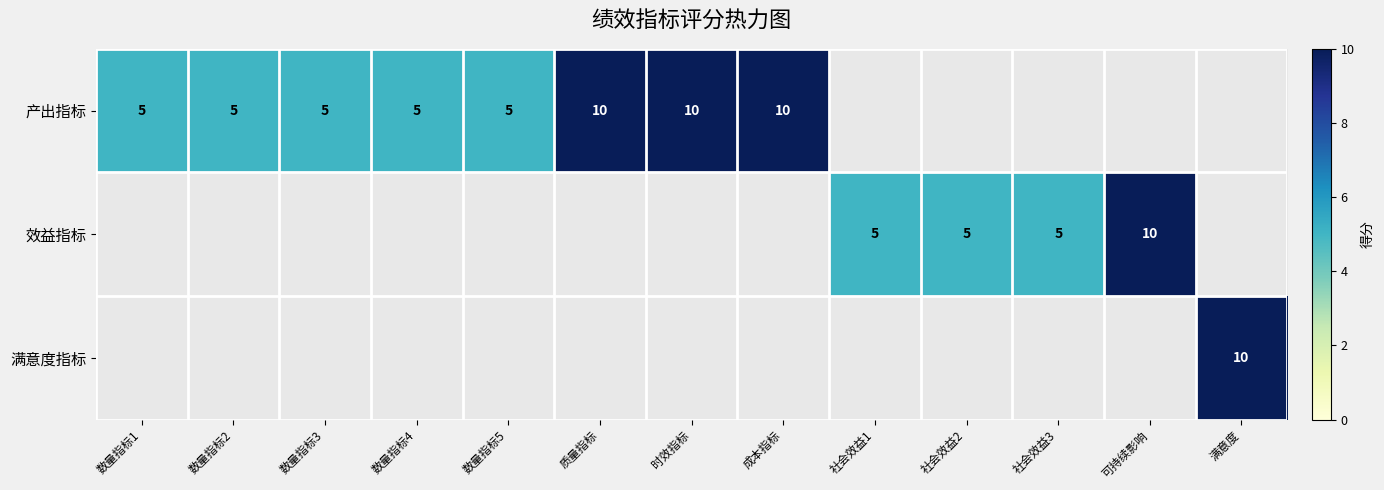

How many distinct data groups are displayed?

3